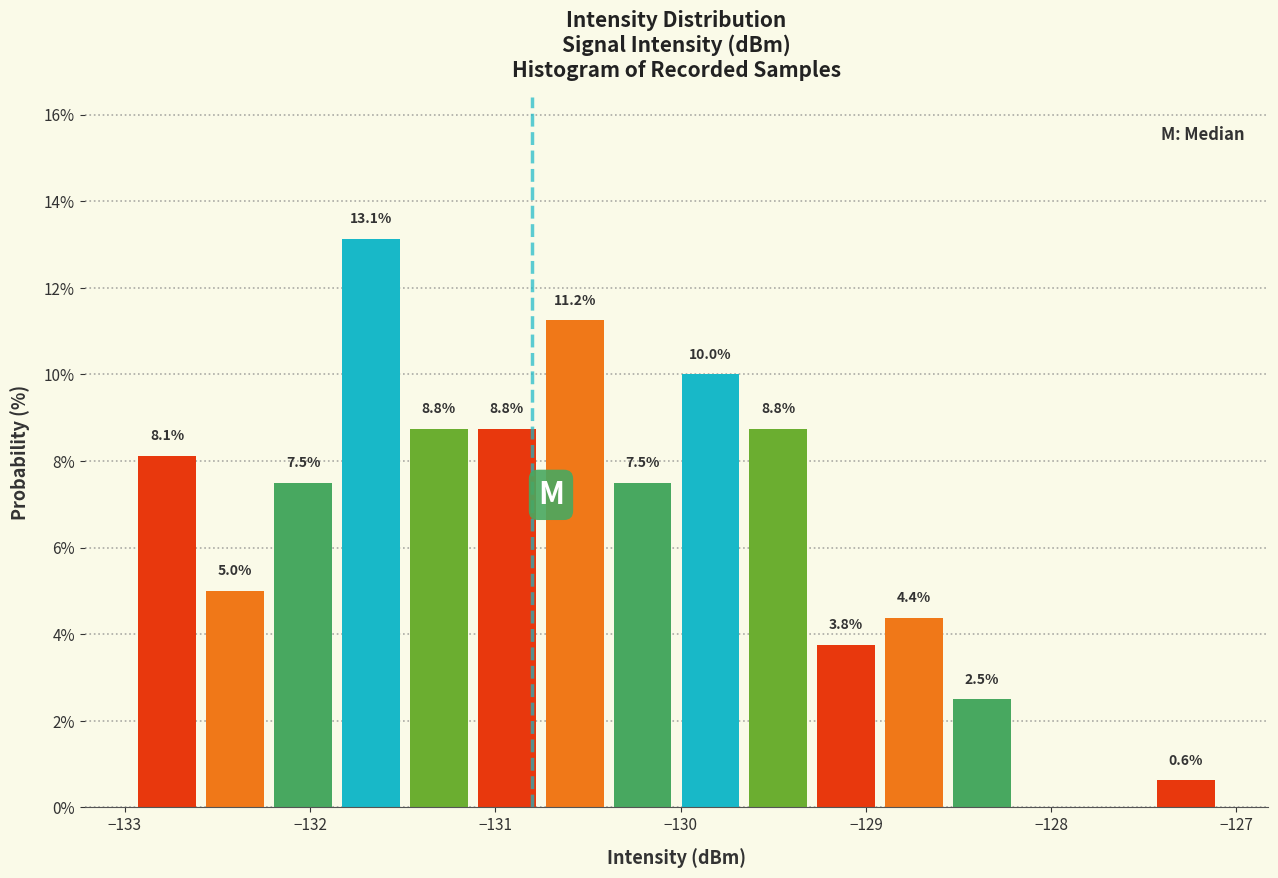

Read against the x-axis, roughly where is the centre of the tallest bar?

-131.7